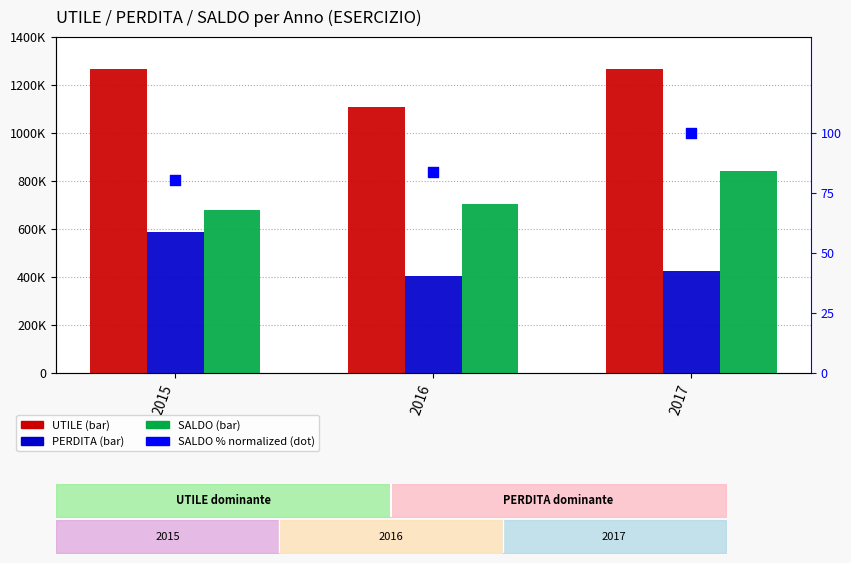

What are all the series names shown in the legend?

UTILE, PERDITA, SALDO, SALDO % (normalized)